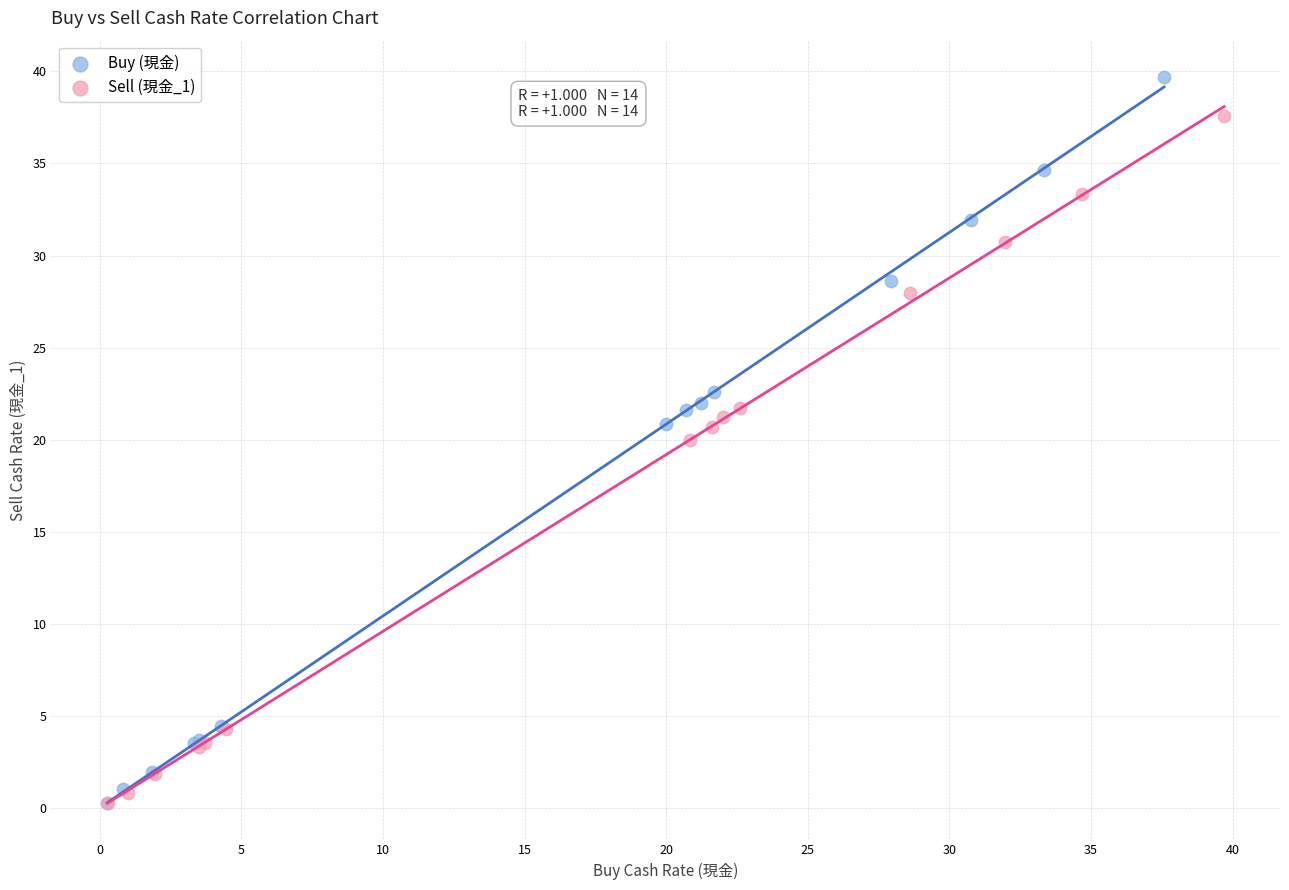

Which series has the widest spread of Y values?

Buy (現金)